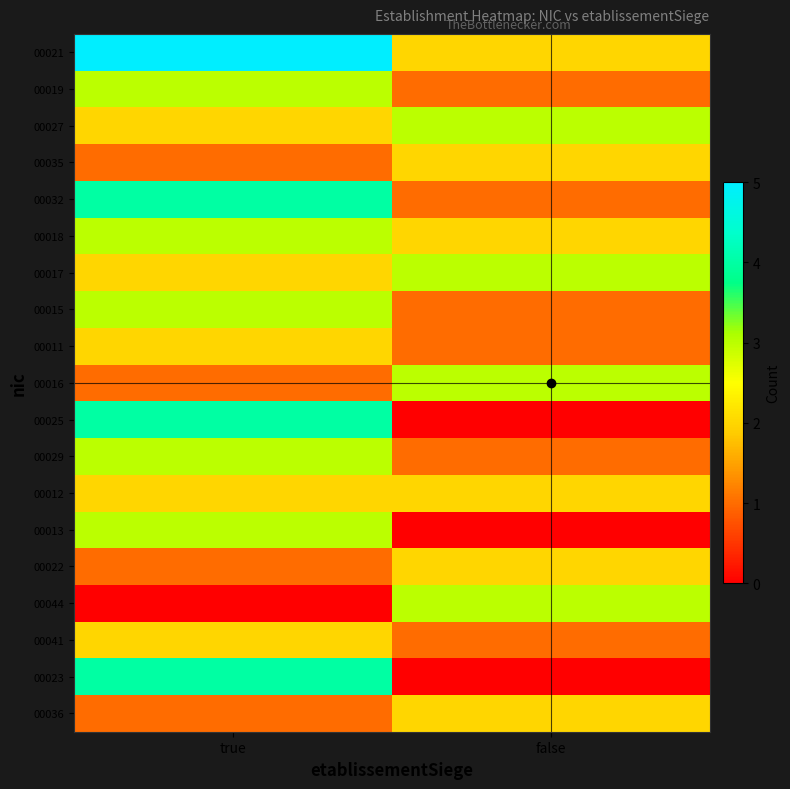

What is the total value across all series at false?

30